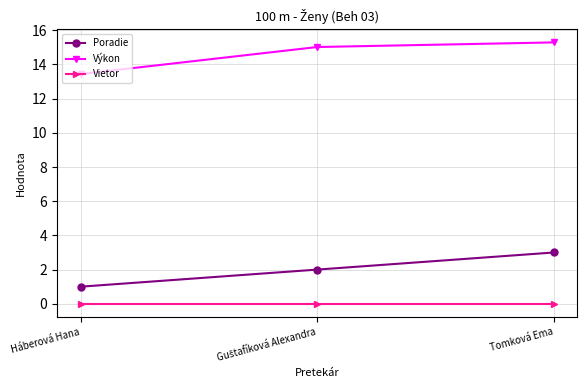

True or false: Poradie has a value of 1.0 at Háberová Hana.

True